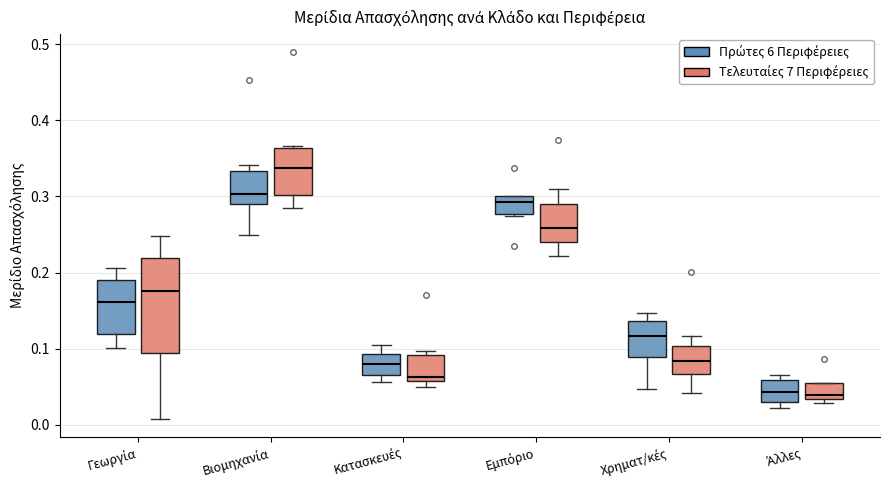

Reading left to right, transcribe this box plot: for each box, give where its median line is, the range the box spans, and where its two whiskers end, as read against the y-axis. The values are not printed on the chart, so give them approximately, as read against the axis.

Γεωργία (Πρώτες 6 Περιφέρειες): median 0.16, box 0.12 to 0.19, whiskers 0.10 to 0.21
Γεωργία (Τελευταίες 7 Περιφέρειες): median 0.18, box 0.09 to 0.22, whiskers 0.01 to 0.25
Βιομηχανία (Πρώτες 6 Περιφέρειες): median 0.30, box 0.29 to 0.33, whiskers 0.25 to 0.34
Βιομηχανία (Τελευταίες 7 Περιφέρειες): median 0.34, box 0.30 to 0.36, whiskers 0.28 to 0.37
Κατασκευές (Πρώτες 6 Περιφέρειες): median 0.08, box 0.07 to 0.09, whiskers 0.06 to 0.11
Κατασκευές (Τελευταίες 7 Περιφέρειες): median 0.06 (just above the box's lower edge), box 0.06 to 0.09, whiskers 0.05 to 0.10
Εμπόριο (Πρώτες 6 Περιφέρειες): median 0.29, box 0.28 to 0.30, whiskers 0.27 to 0.30
Εμπόριο (Τελευταίες 7 Περιφέρειες): median 0.26, box 0.24 to 0.29, whiskers 0.22 to 0.31
Χρηματ/κές (Πρώτες 6 Περιφέρειες): median 0.12, box 0.09 to 0.14, whiskers 0.05 to 0.15
Χρηματ/κές (Τελευταίες 7 Περιφέρειες): median 0.08, box 0.07 to 0.10, whiskers 0.04 to 0.12
Άλλες (Πρώτες 6 Περιφέρειες): median 0.04, box 0.03 to 0.06, whiskers 0.02 to 0.06 (just above the box's upper edge)
Άλλες (Τελευταίες 7 Περιφέρειες): median 0.04, box 0.03 to 0.05, whiskers 0.03 (just below the box's lower edge) to 0.05